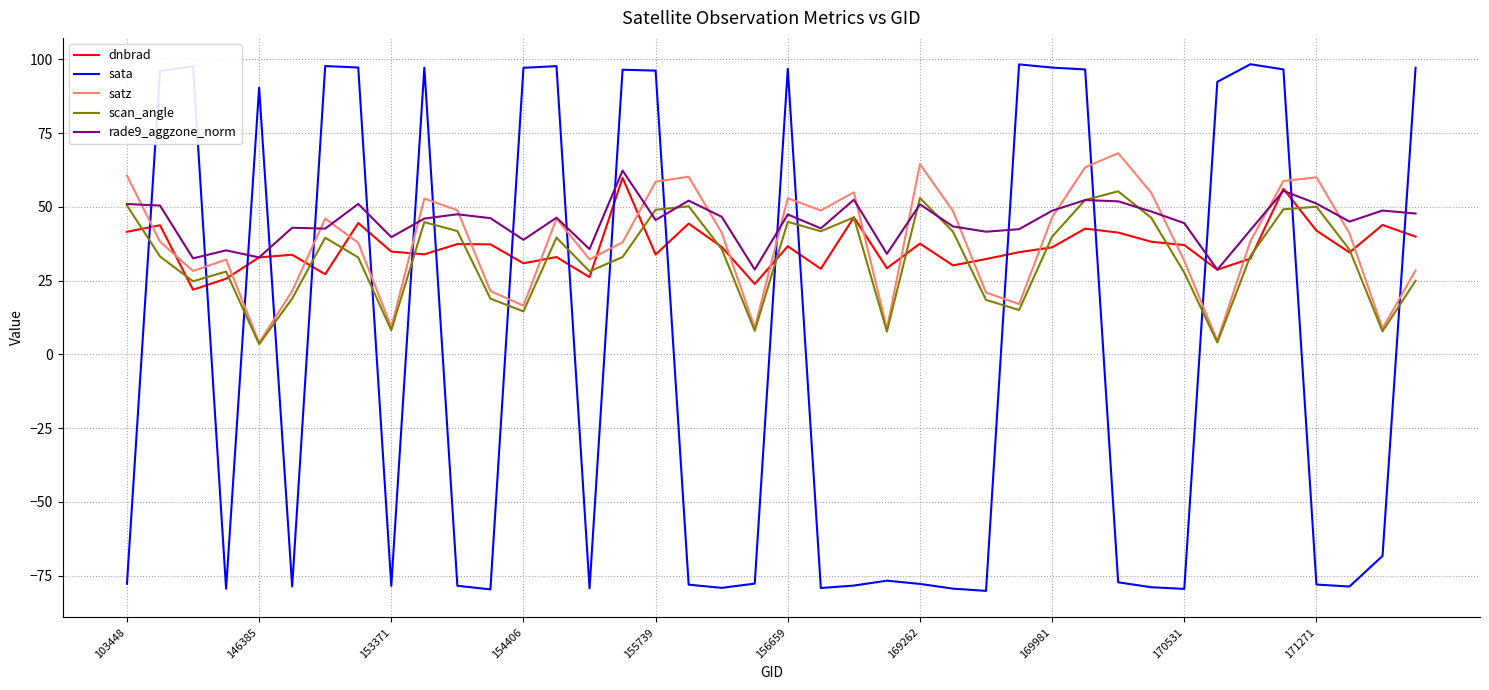

How many times do sata and scan_angle cross each other?

19